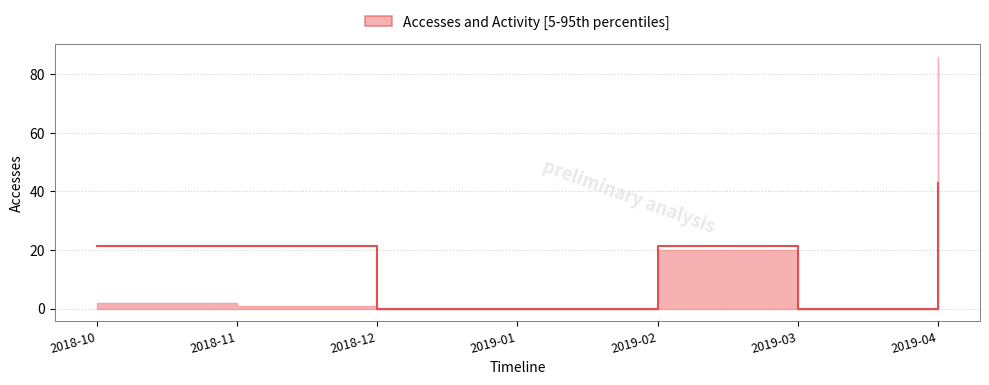

Reading right to left, transcribe all the data shown in this chart.

2019-04=43.0	2019-03=0.0	2019-02=21.5	2019-01=0.0	2018-12=0.0	2018-11=21.5	2018-10=21.5